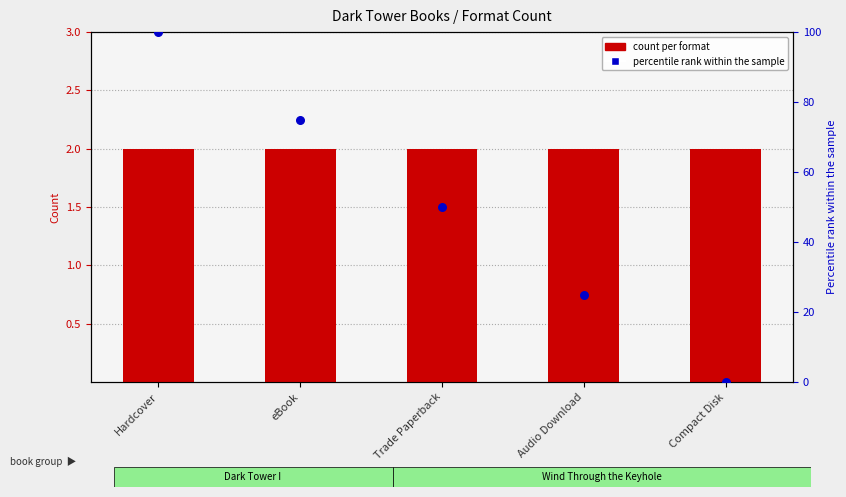

At how many categories does at least one series exceed 69?

2